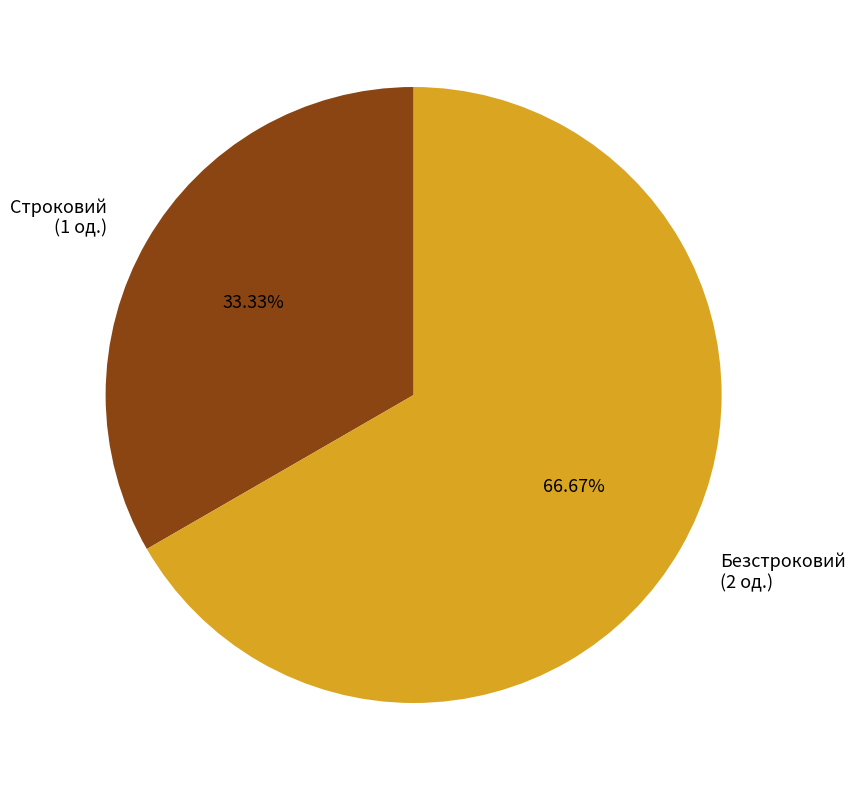

Combined, do Безстроковий and Строковий account for over 50%?

Yes